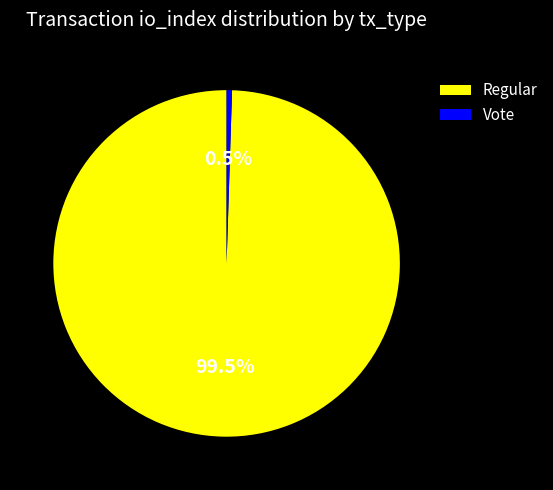

Is the sum of Vote and Regular greater than half?

Yes